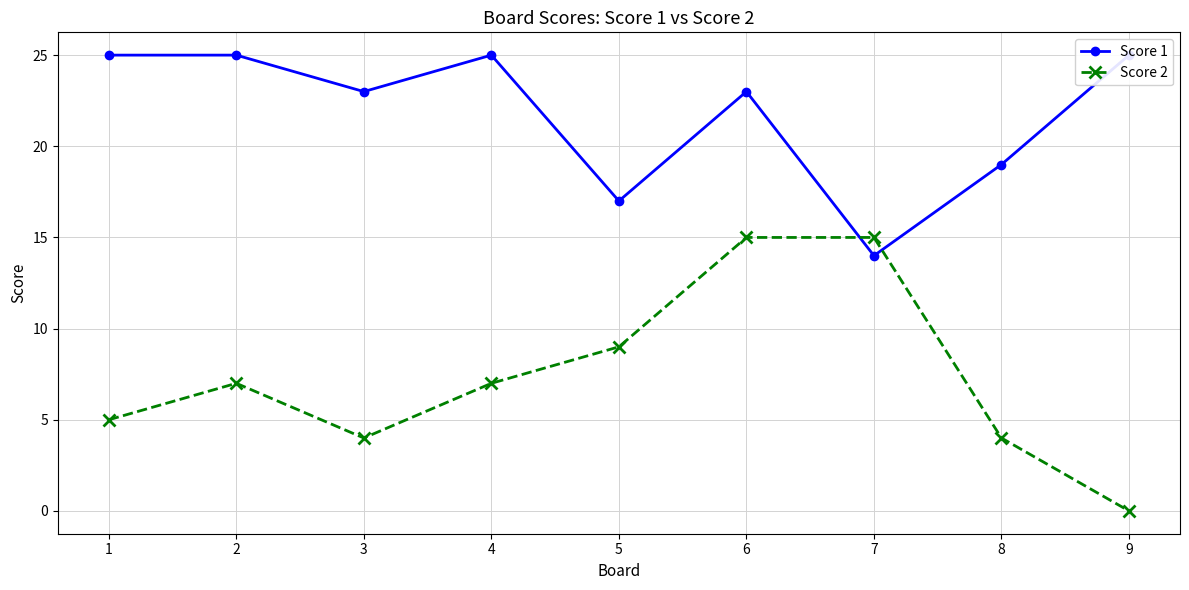

Reading left to right, what are all the values shown in this chart?

Score 1: 1=25	2=25	3=23	4=25	5=17	6=23	7=14	8=19	9=25
Score 2: 1=5	2=7	3=4	4=7	5=9	6=15	7=15	8=4	9=0